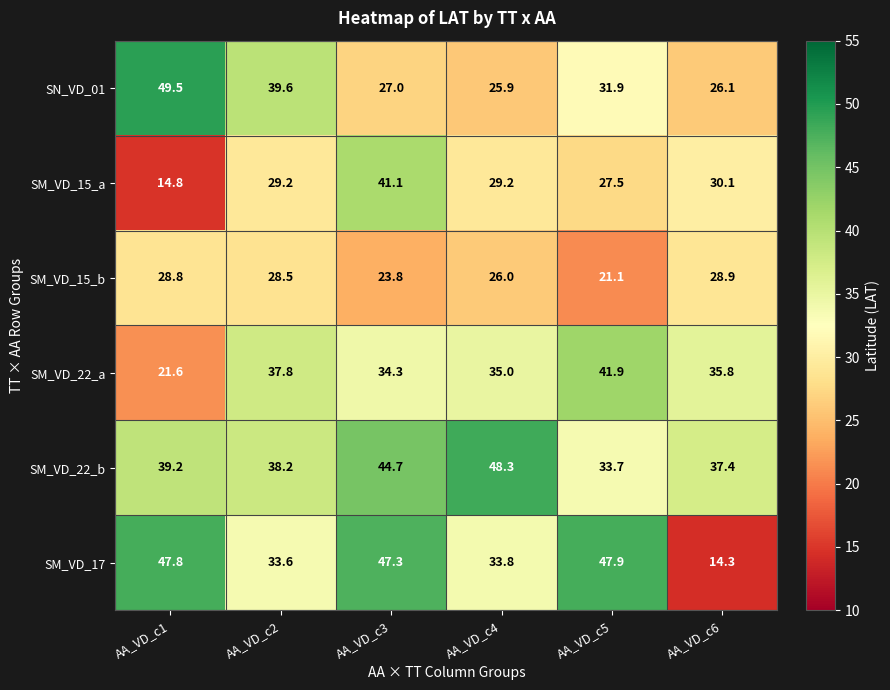

What is the minimum value shown in the chart?

14.3